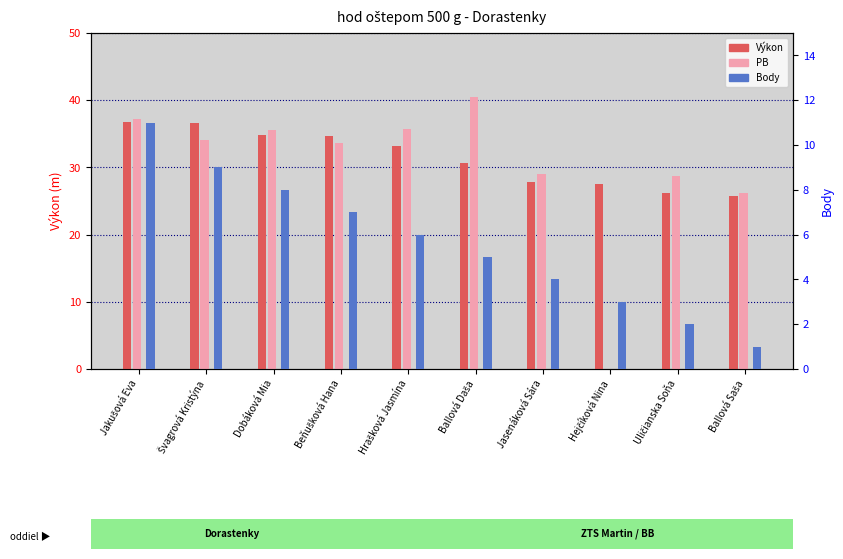

How many values in the Výkon series exceed 33?

5